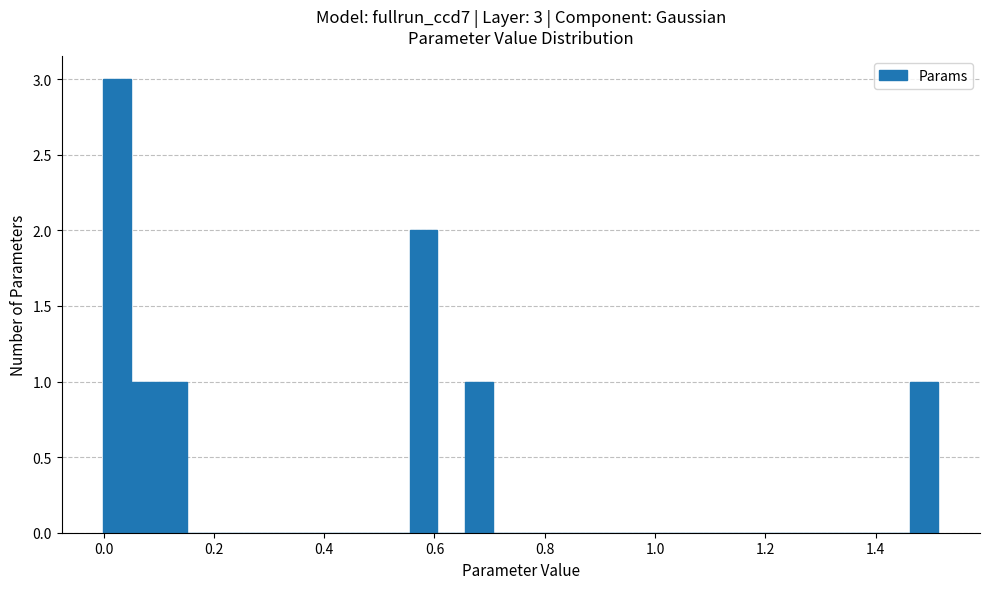

Around what value on the x-axis is the tallest bar? Give the approximate position of its centre, as read against the axis.

0.02